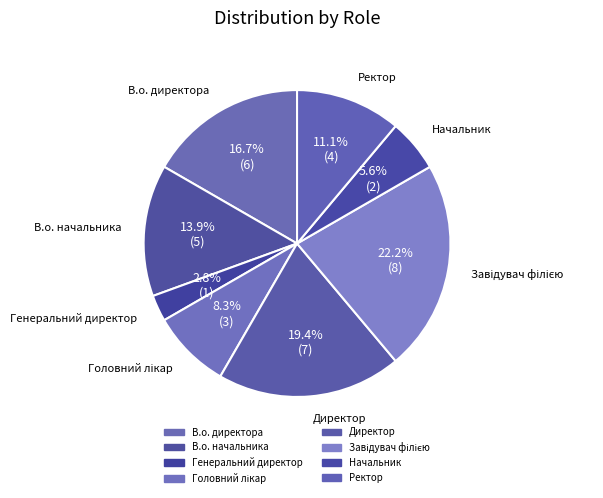

What is the ratio of the value at Директор to the value at В.о. начальника?

1.4